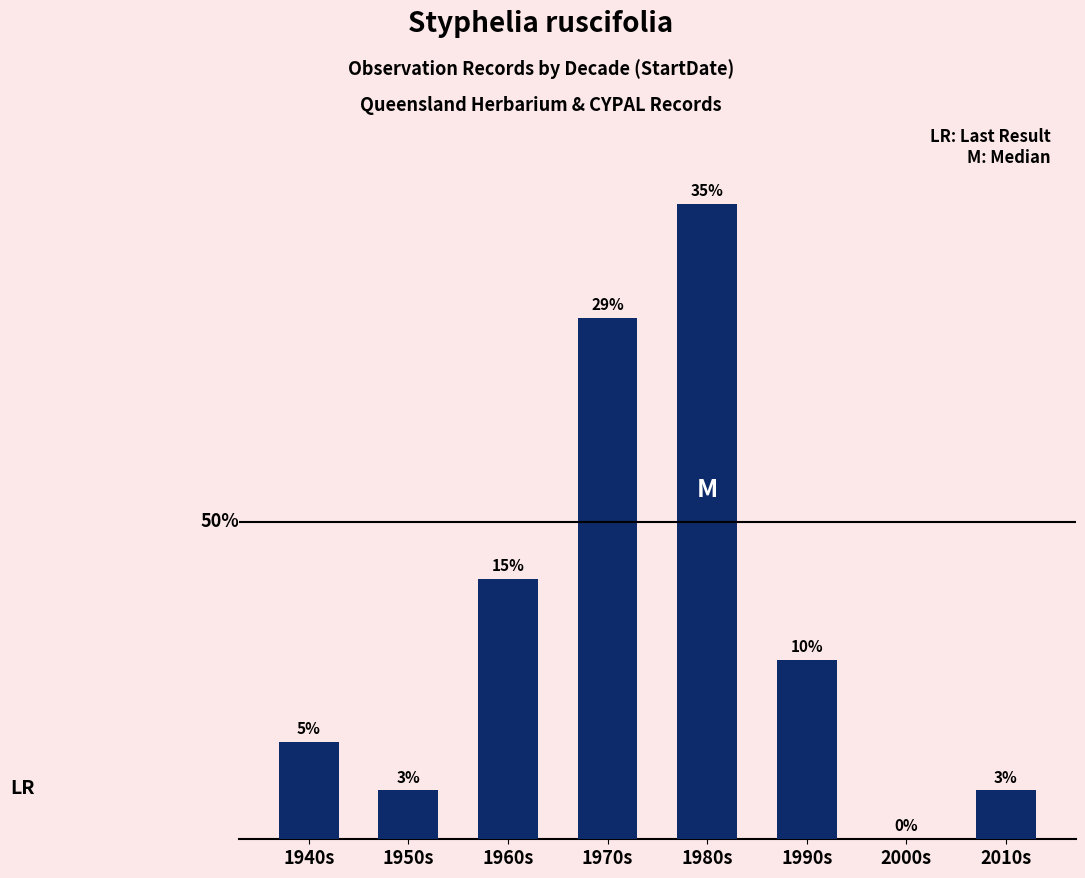

What is the label of the 1st bar from the right?

2010s